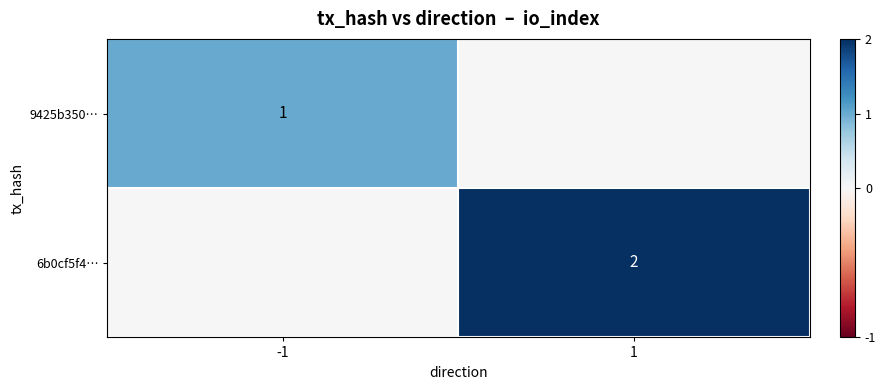

The 6b0cf5f4… series shows 2 at 1. True or false?

True